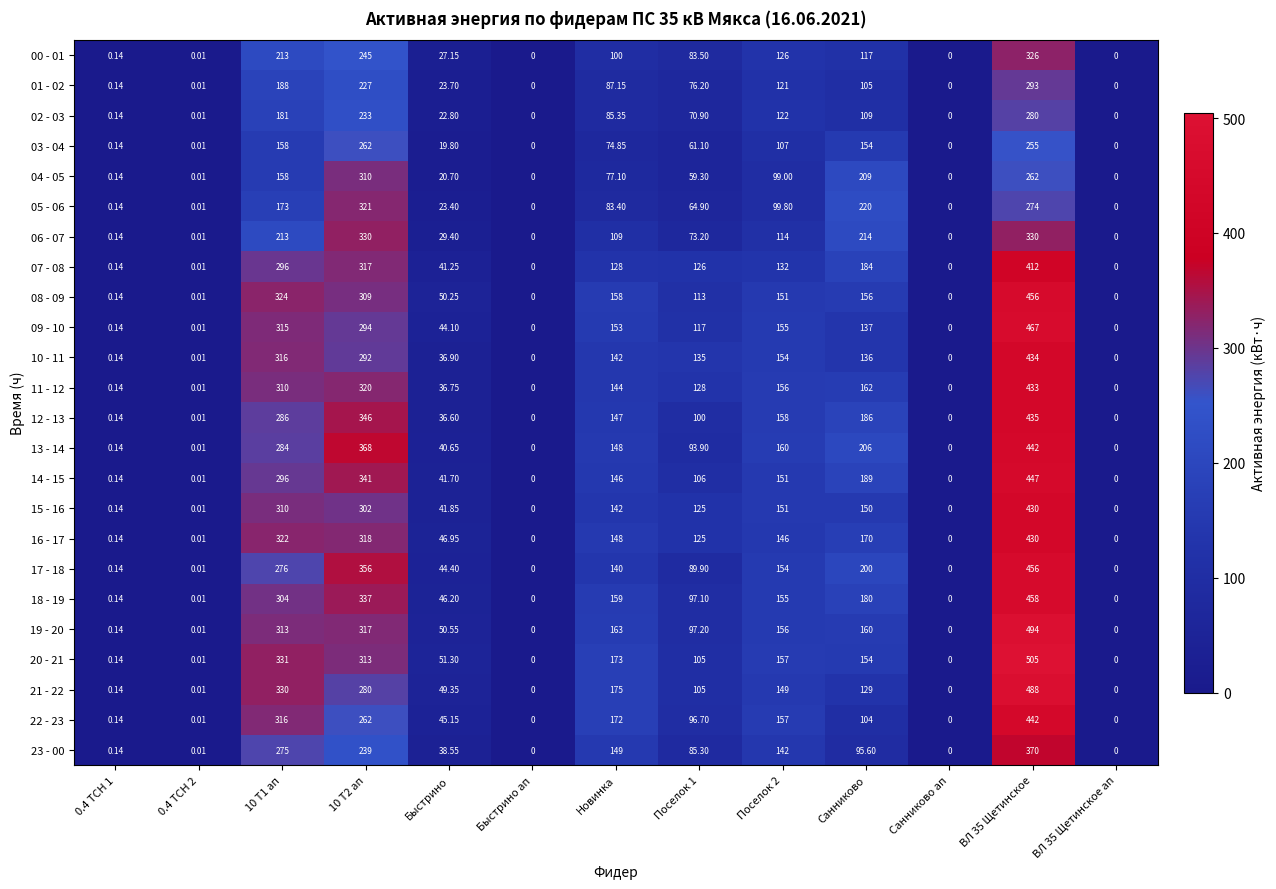

Is the value of 20 - 21 at ВЛ 35 Щетинское greater than the value of 03 - 04 at Санниково ап?

Yes